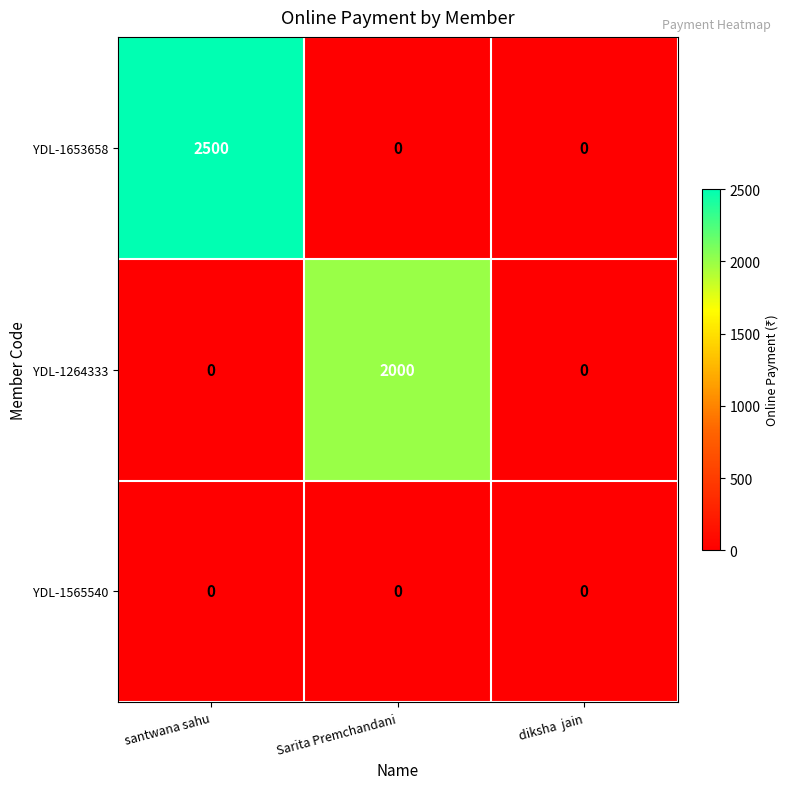

True or false: YDL-1264333 has a value of 1043 at diksha  jain.

False